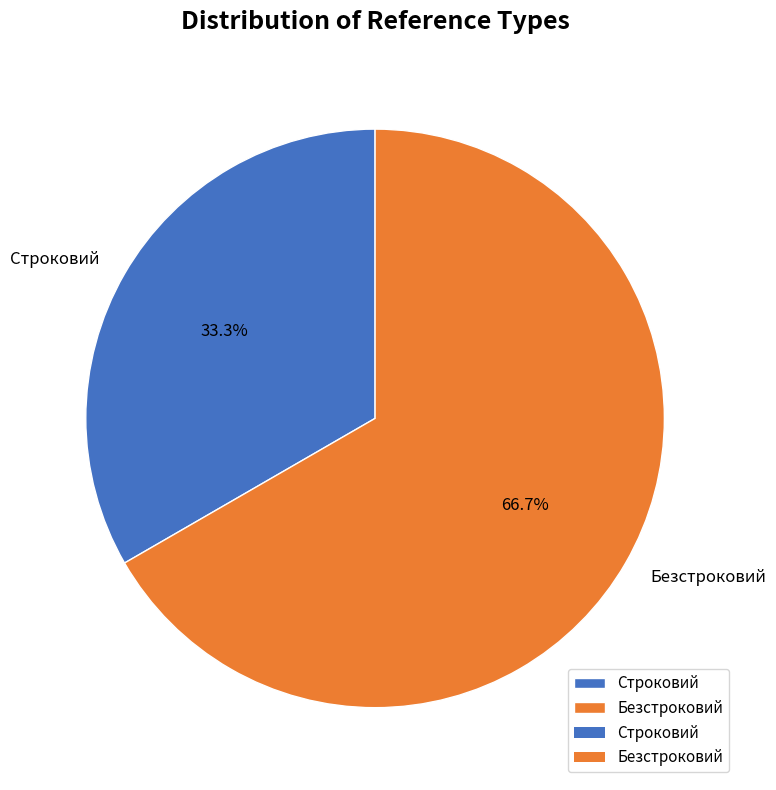

Between Строковий and Безстроковий, which is larger?

Безстроковий